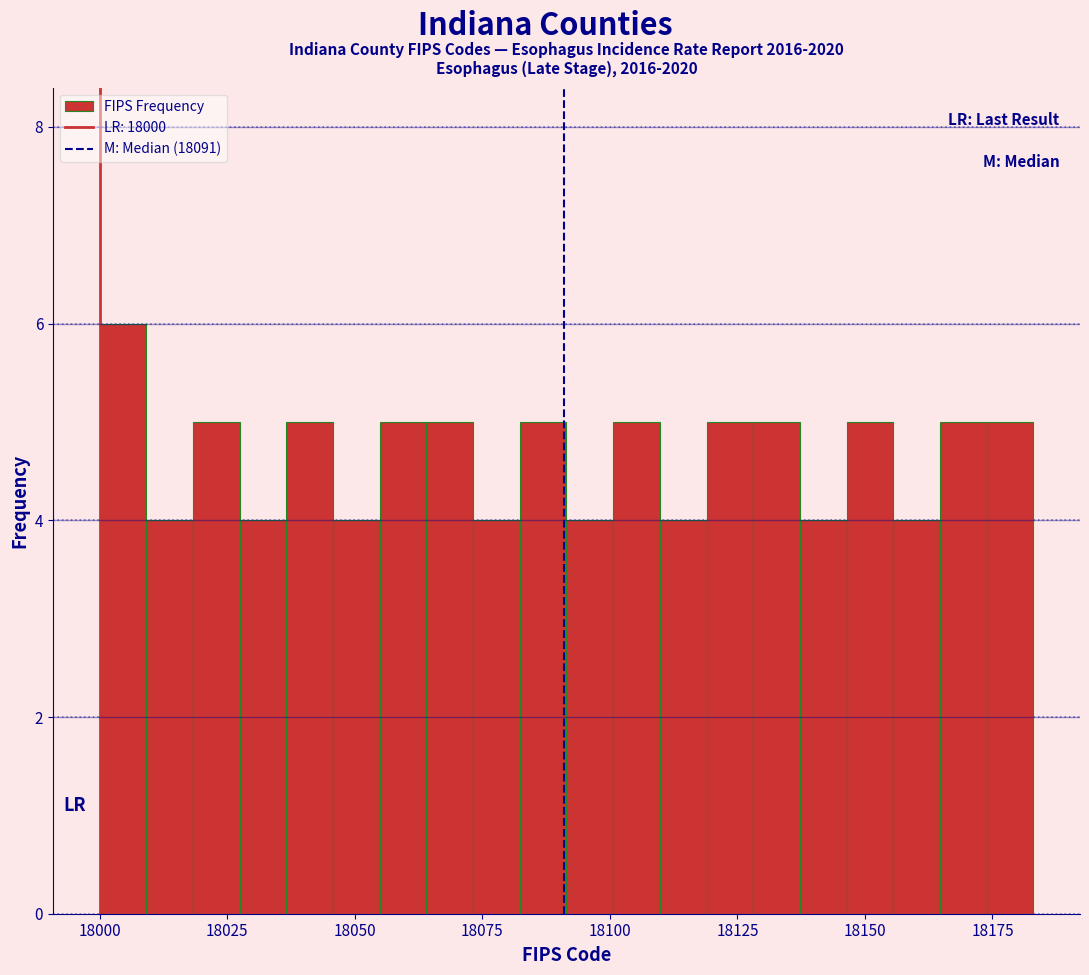

Read against the x-axis, roughly where is the centre of the tallest bar?

18005